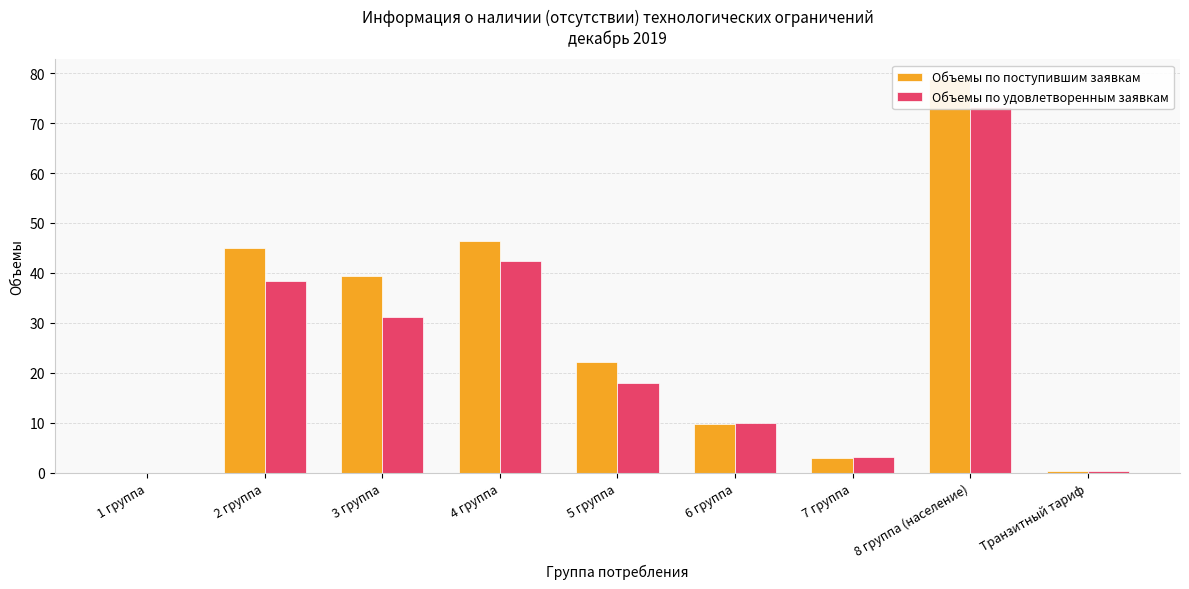

What are all the series names shown in the legend?

Объемы по поступившим заявкам, Объемы по удовлетворенным заявкам